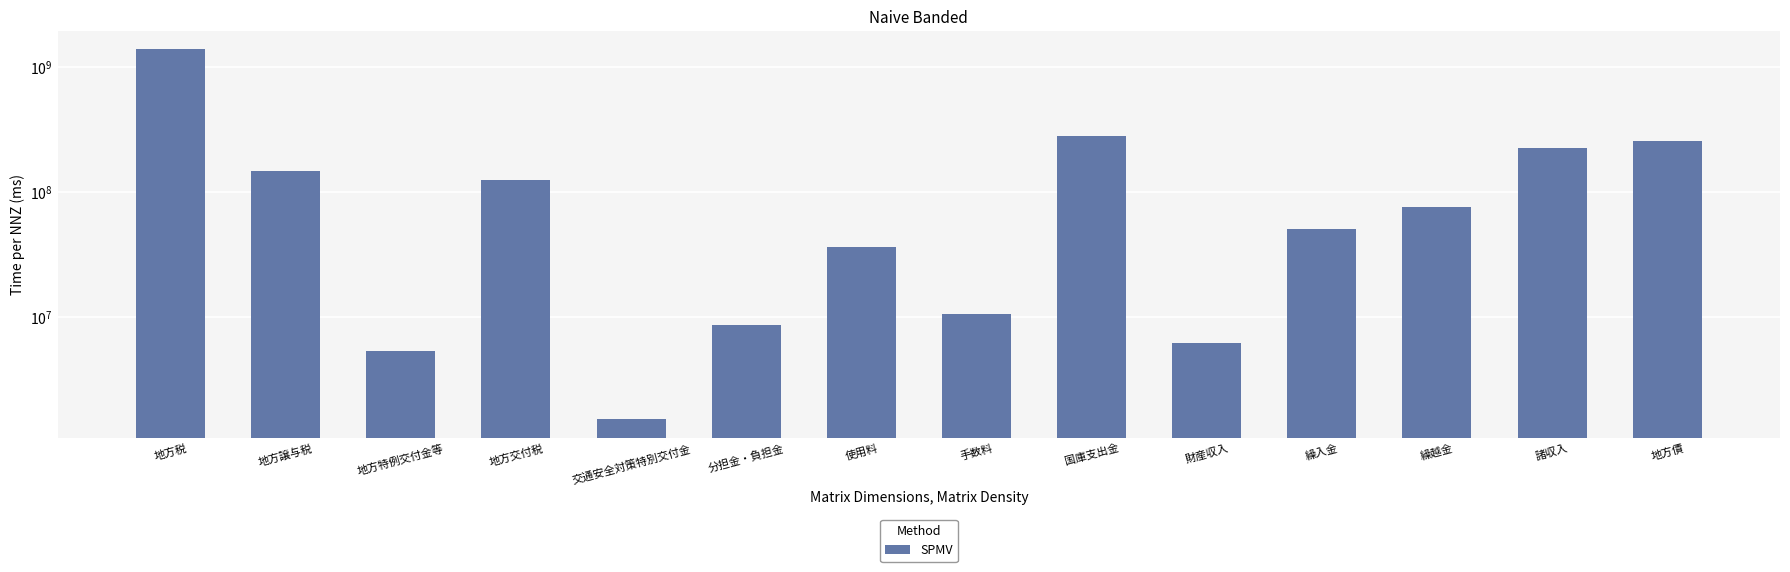

What is the sum of the values at 地方税 and 分担金・負担金?

1398207603